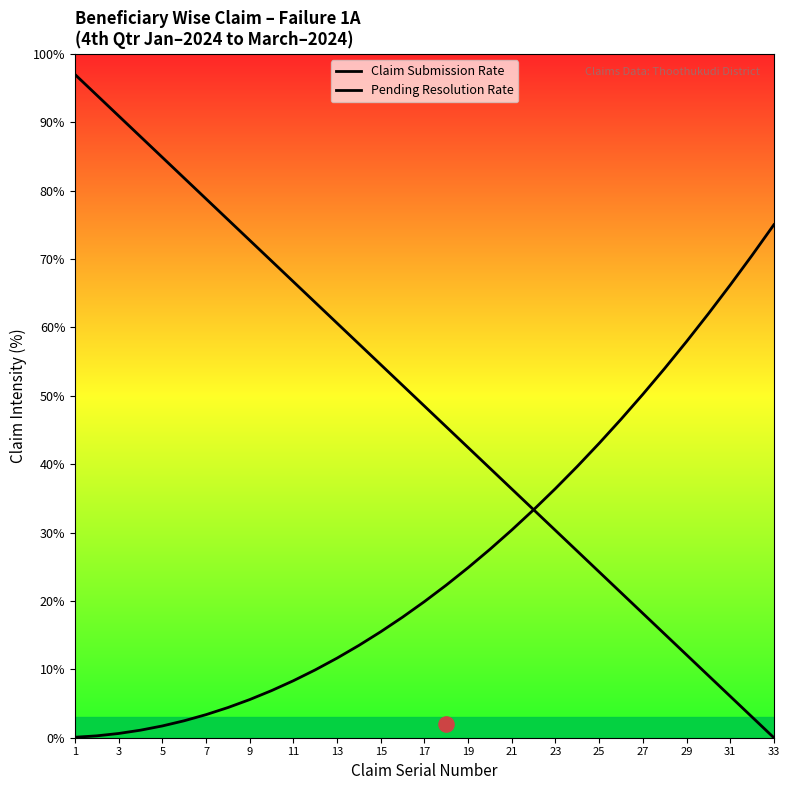

Which series has the widest spread of Y values?

Claim Submission Rate